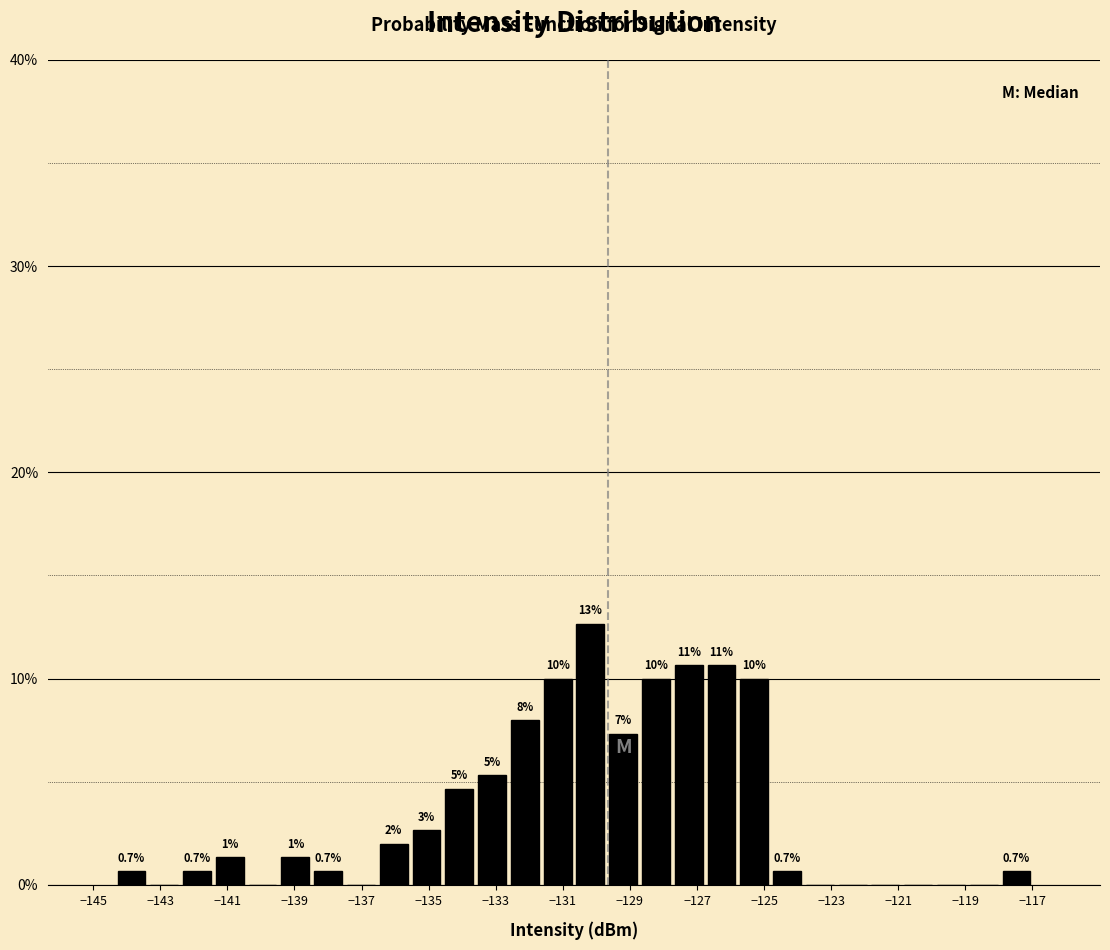

Which range on the x-axis has the tallest bar?

-130.6 to -129.6